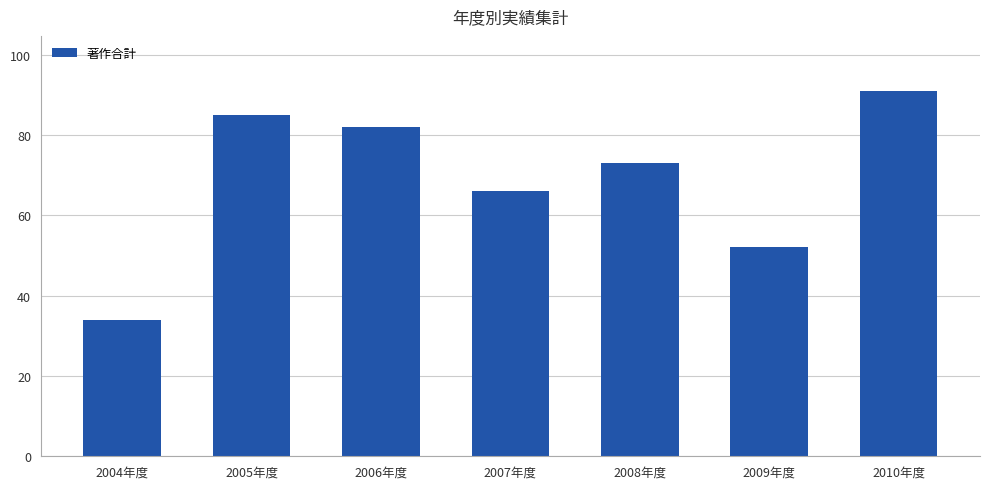

How many data points are less than 73?

3